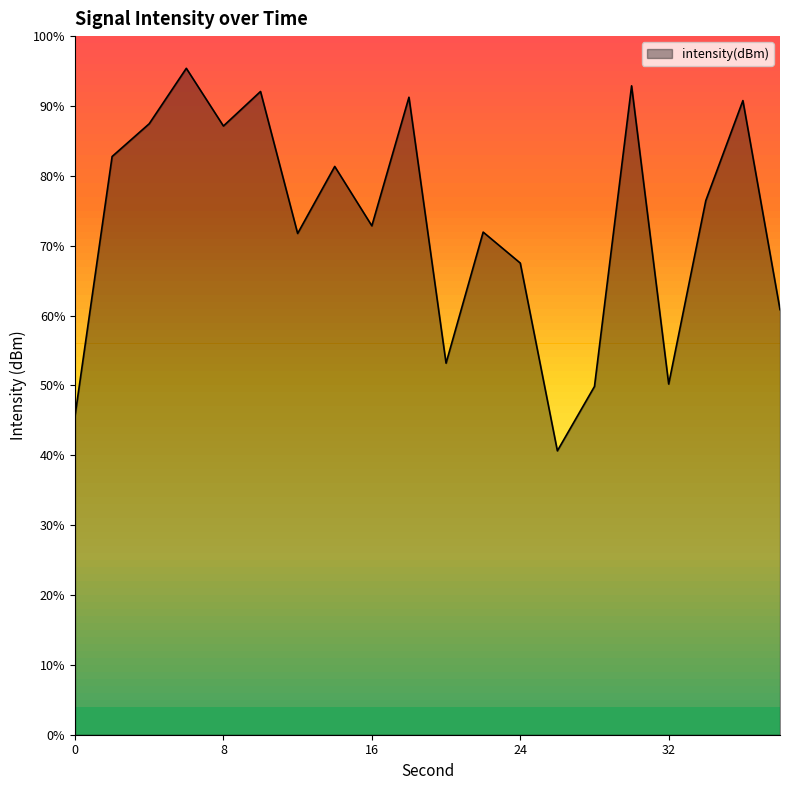

Where is the first local maximum?

6